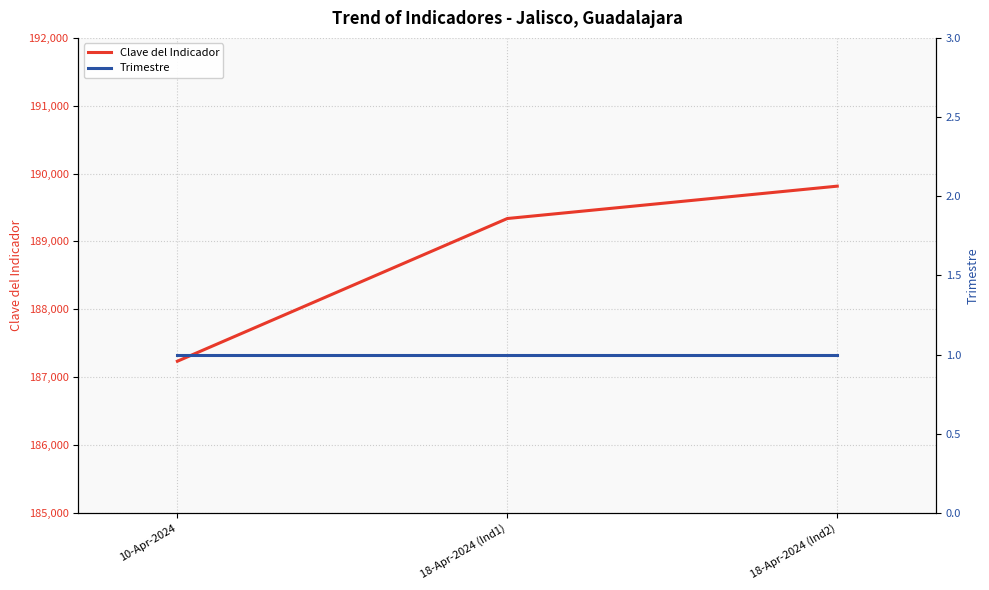

Reading right to left, transcribe all the data shown in this chart.

Clave del Indicador: 18-Apr-2024 (Ind2)=189815	18-Apr-2024 (Ind1)=189338	10-Apr-2024=187235
Trimestre: 18-Apr-2024 (Ind2)=1	18-Apr-2024 (Ind1)=1	10-Apr-2024=1